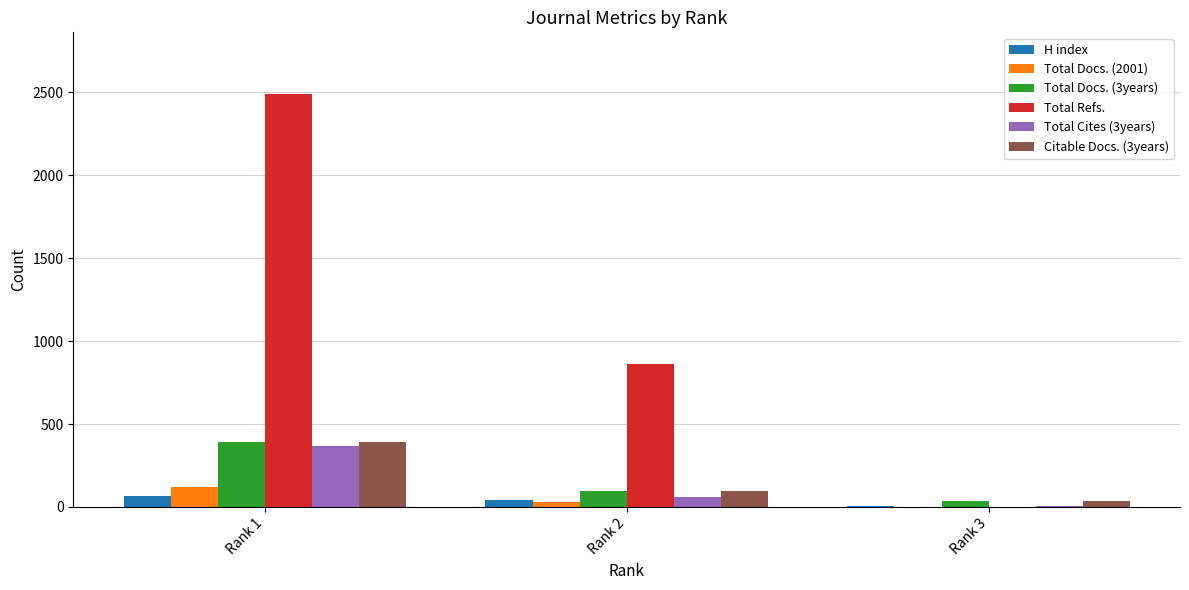

Between Rank 1 and Rank 3, which series saw the biggest shift?

Total Refs.